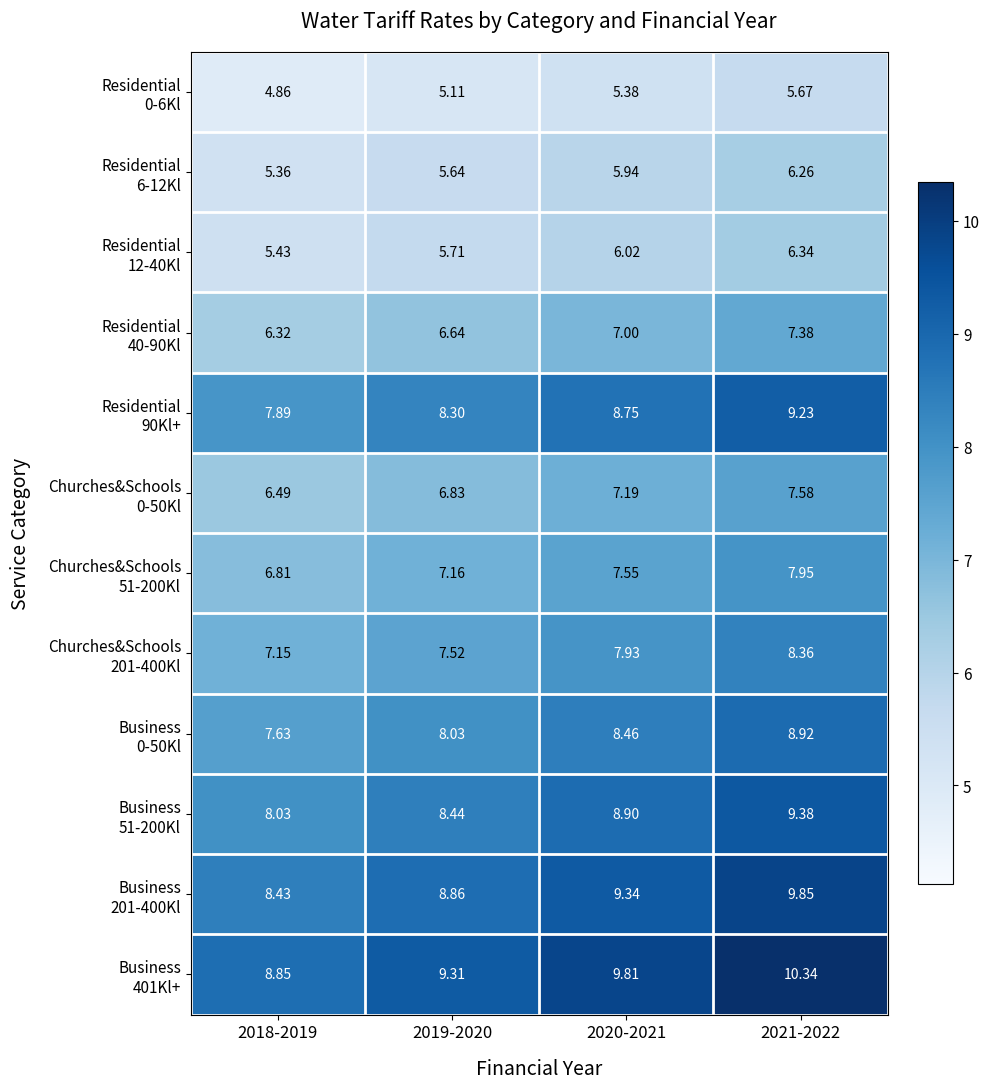

How many series are shown in this chart?

12